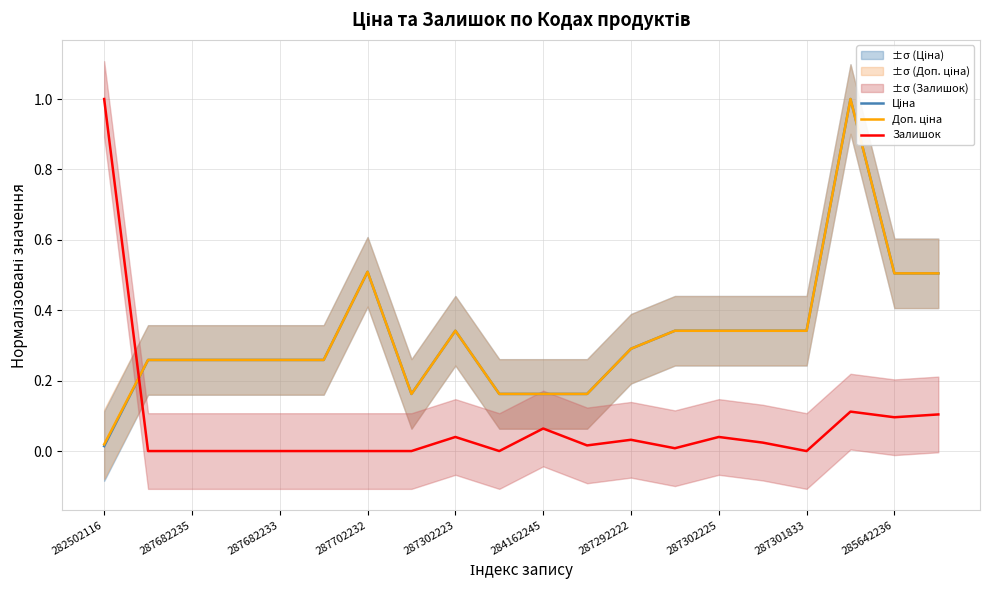

How many interior local valleys does the Залишок series have?

5